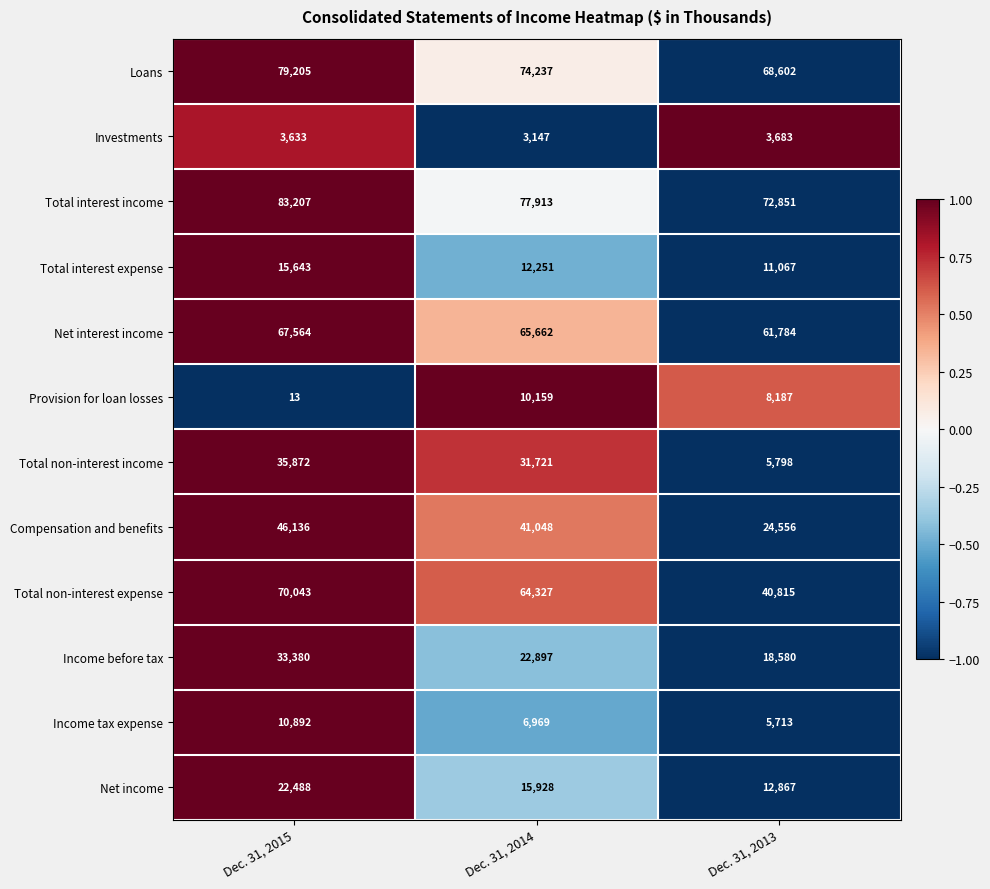

How many Income tax expense values are between 5713 and 10892?

3